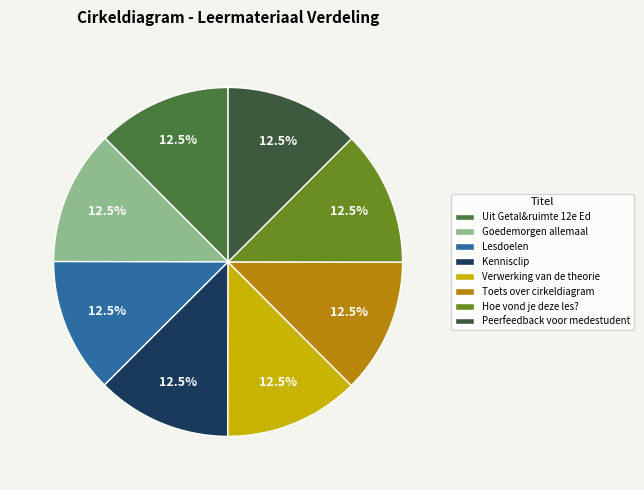

How many segments does this pie chart have?

8